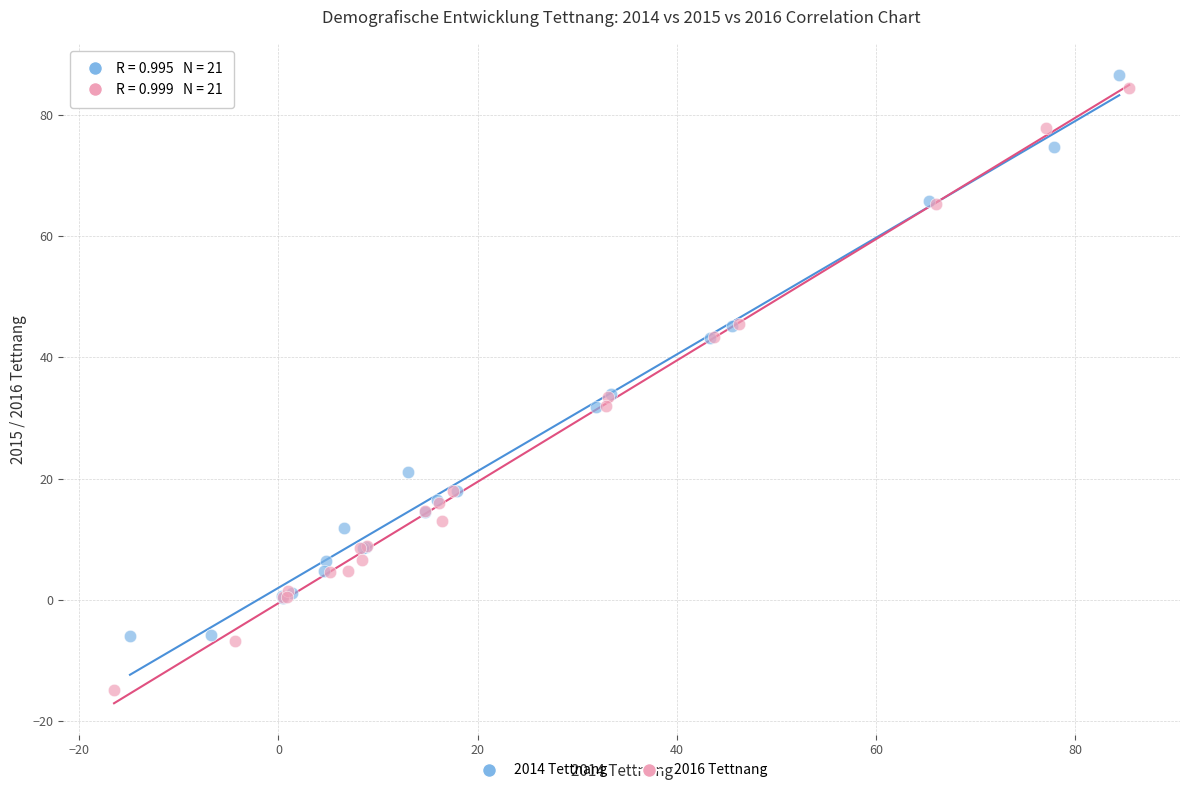

Which series reaches the minimum Y coordinate?

2016 Tettnang